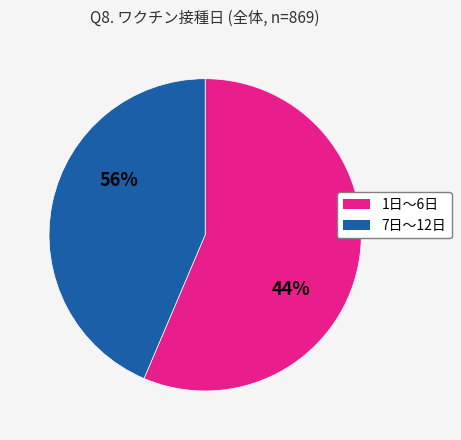

Do 2日 and 3日 together represent more than half of the pie?

No